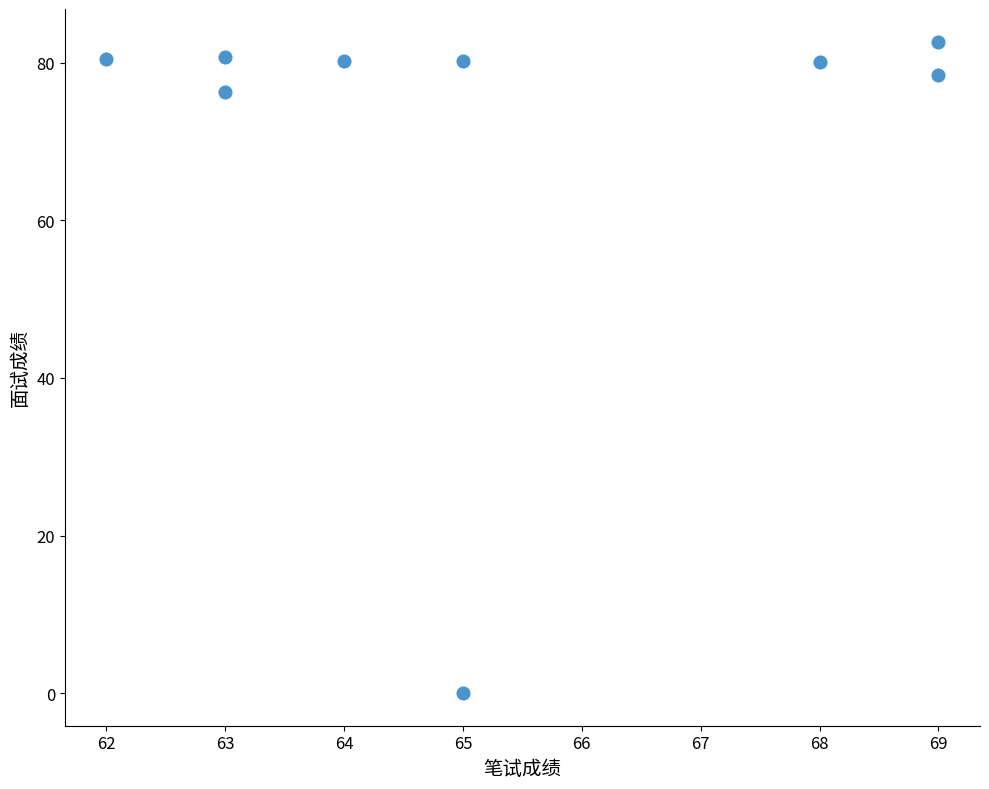

What is the average Y value?

71.0